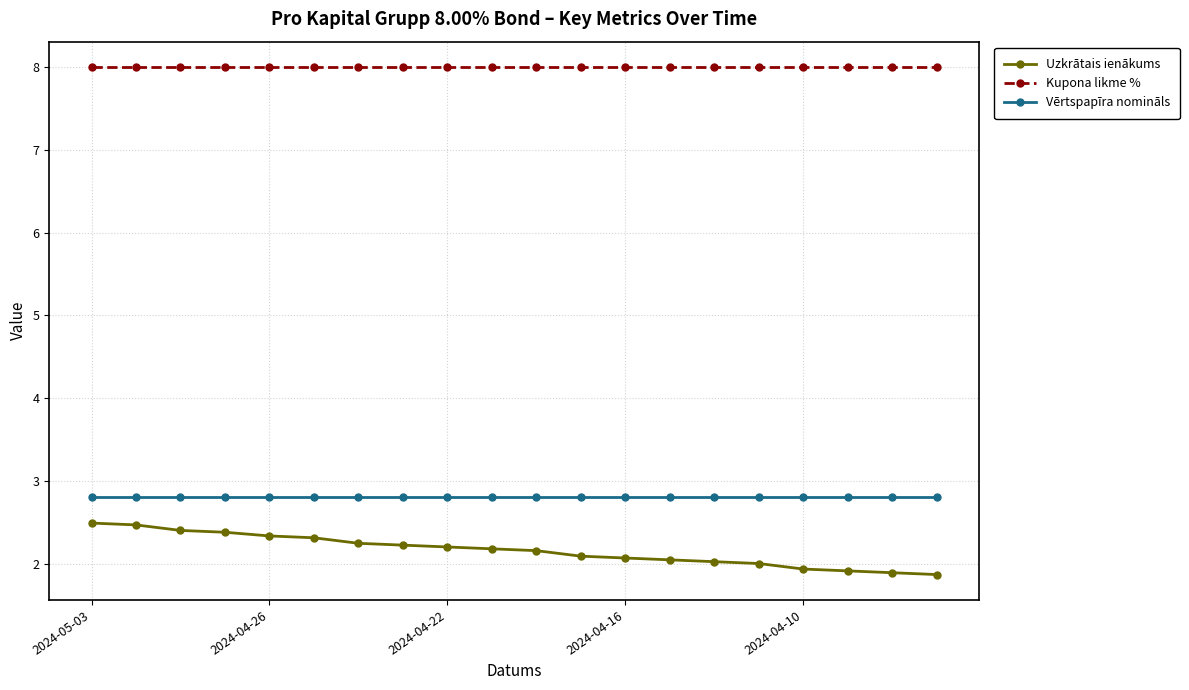

What is the maximum value for Kupona likme %?

8.0